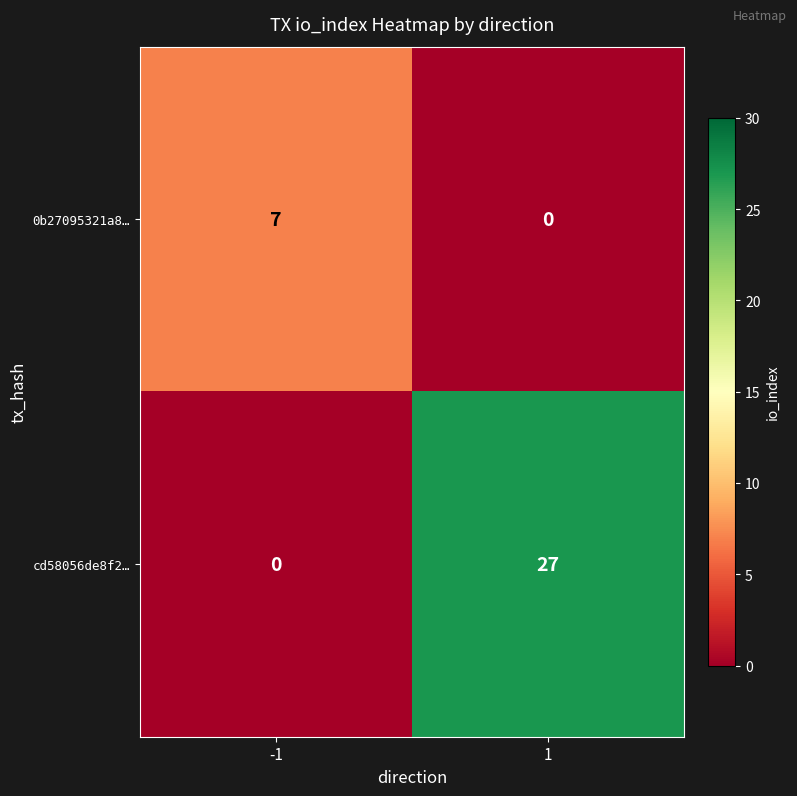

Rank the series by their maximum value, from highest to lowest.

cd58056de8f2…, 0b27095321a8…